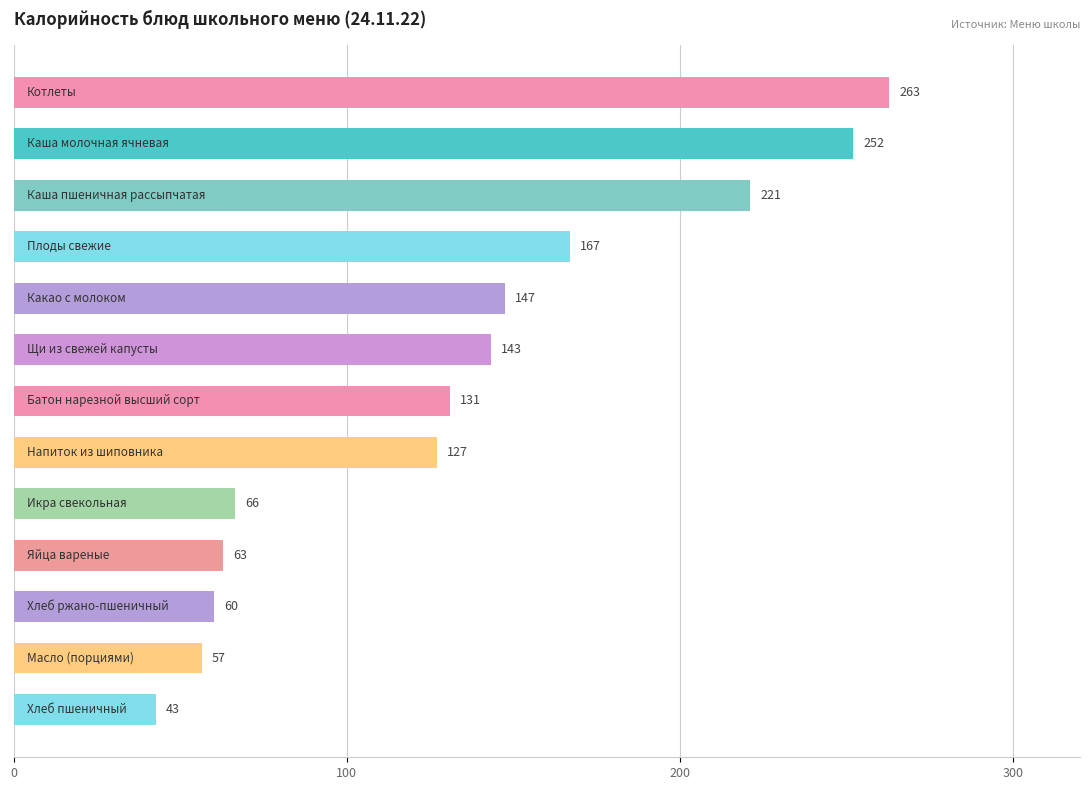

What is the greatest value displayed?

262.8